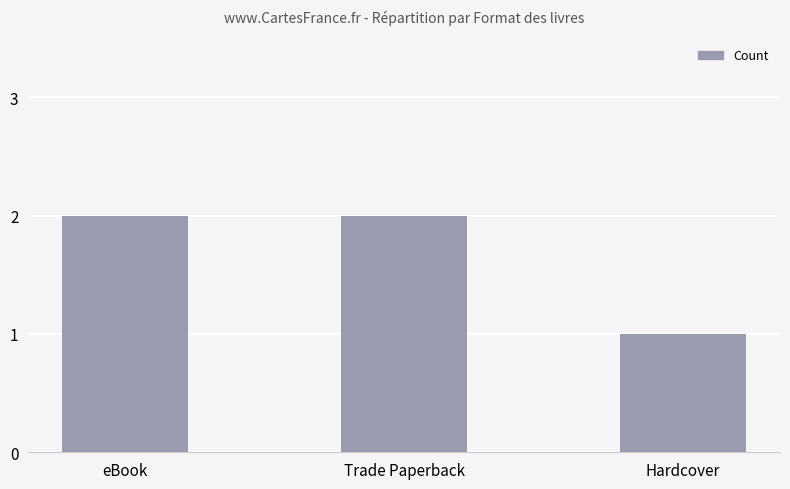

Between Hardcover and Trade Paperback, which is larger?

Trade Paperback